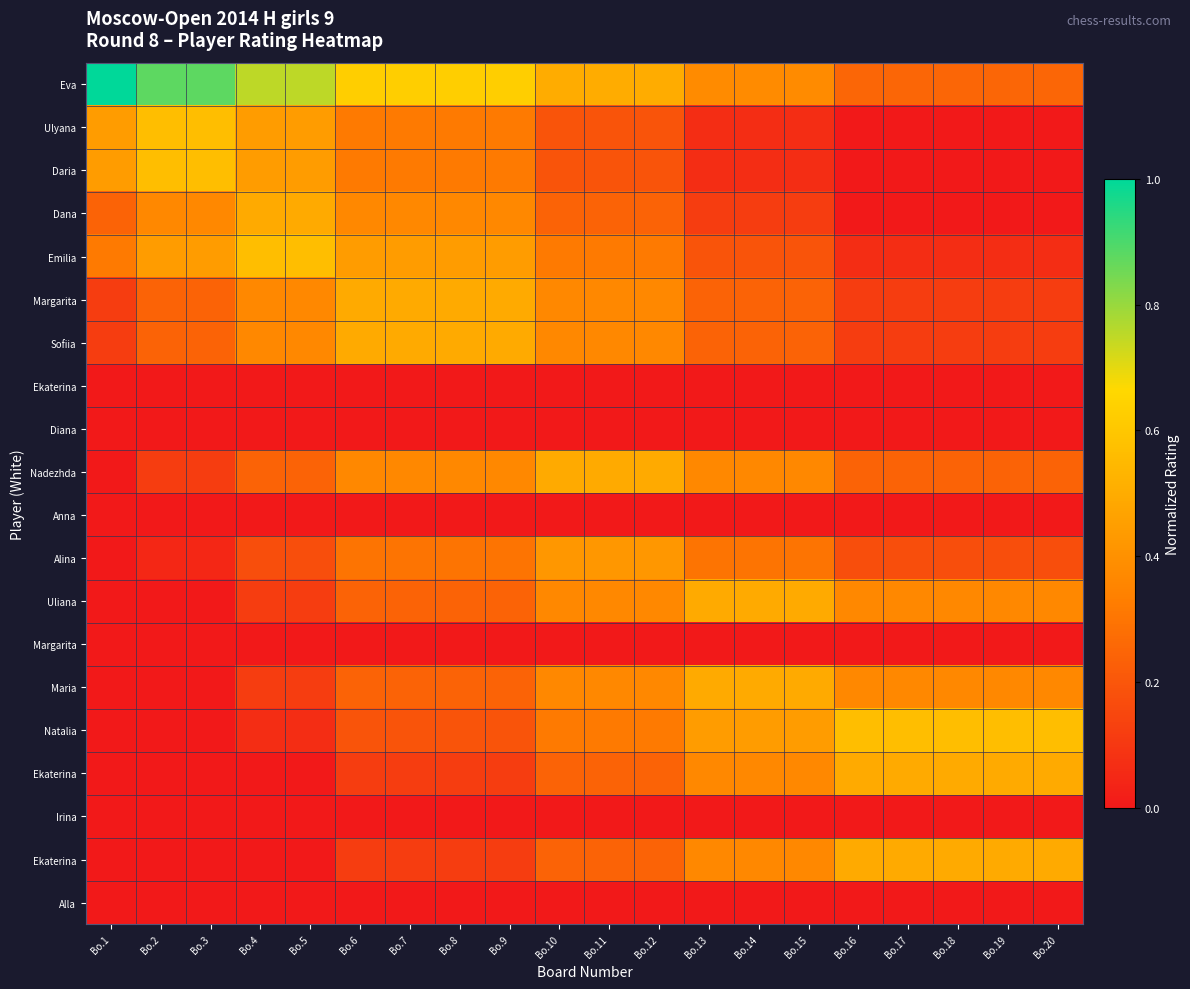

What is the maximum value shown in the chart?

1.0